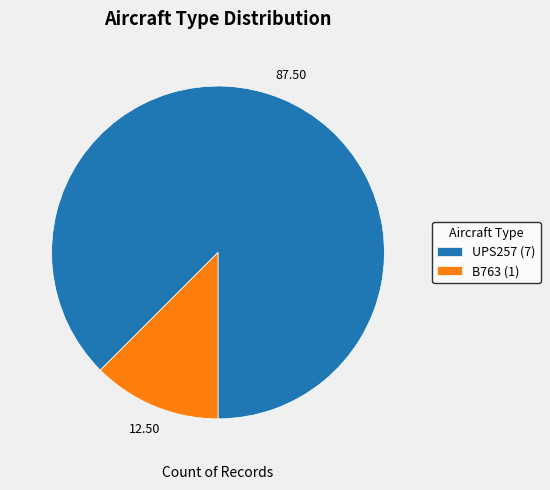

Combined, do UPS257 and B763 account for over 50%?

Yes